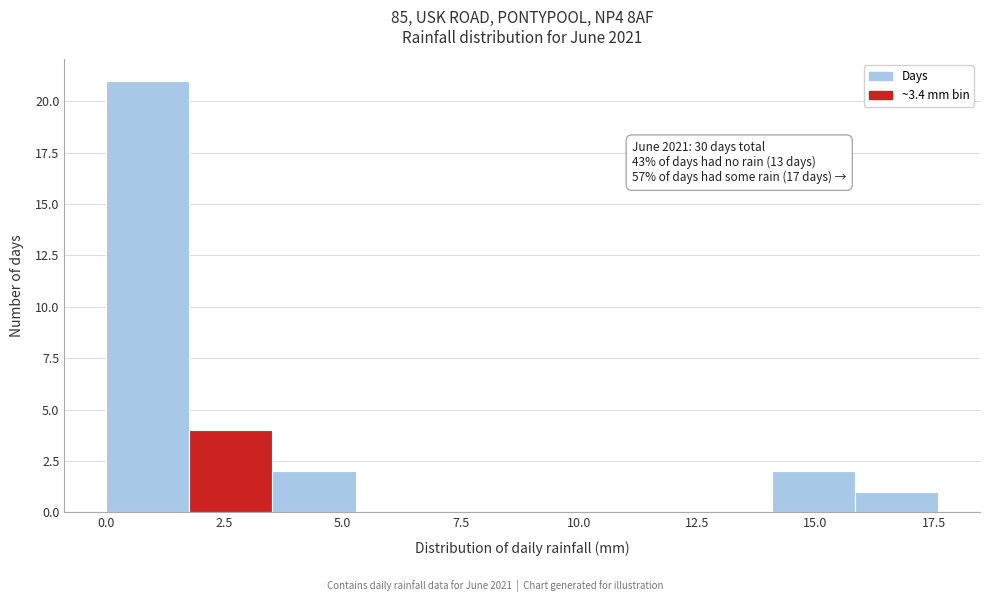

Around what value on the x-axis is the tallest bar? Give the approximate position of its centre, as read against the axis.

1.0